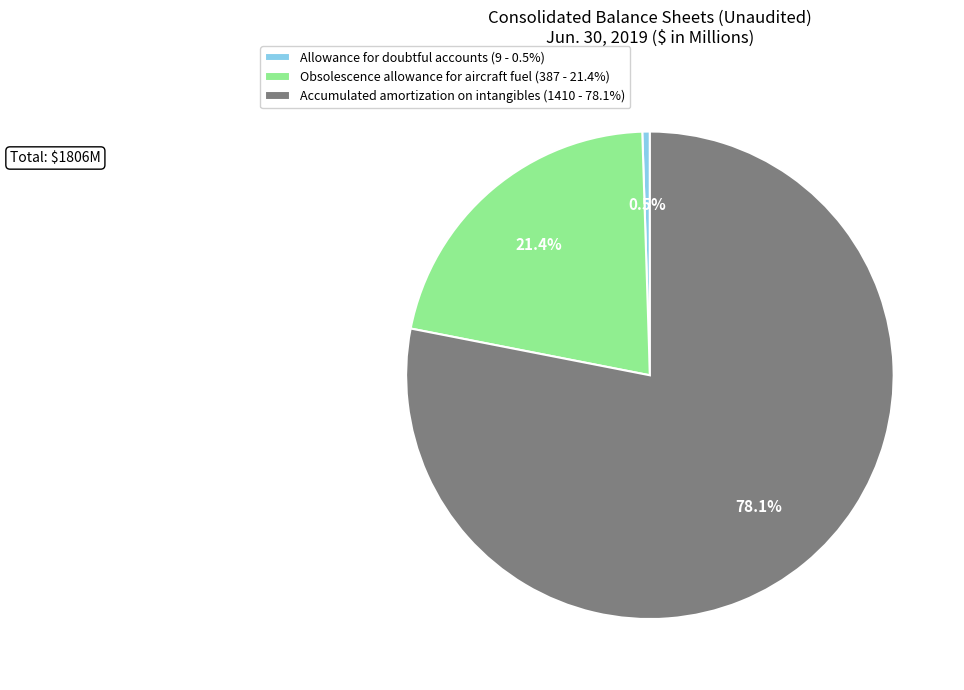

To the nearest percent, what is the difference between the Allowance for doubtful accounts and Accumulated amortization on intangibles slice percentages?

78%